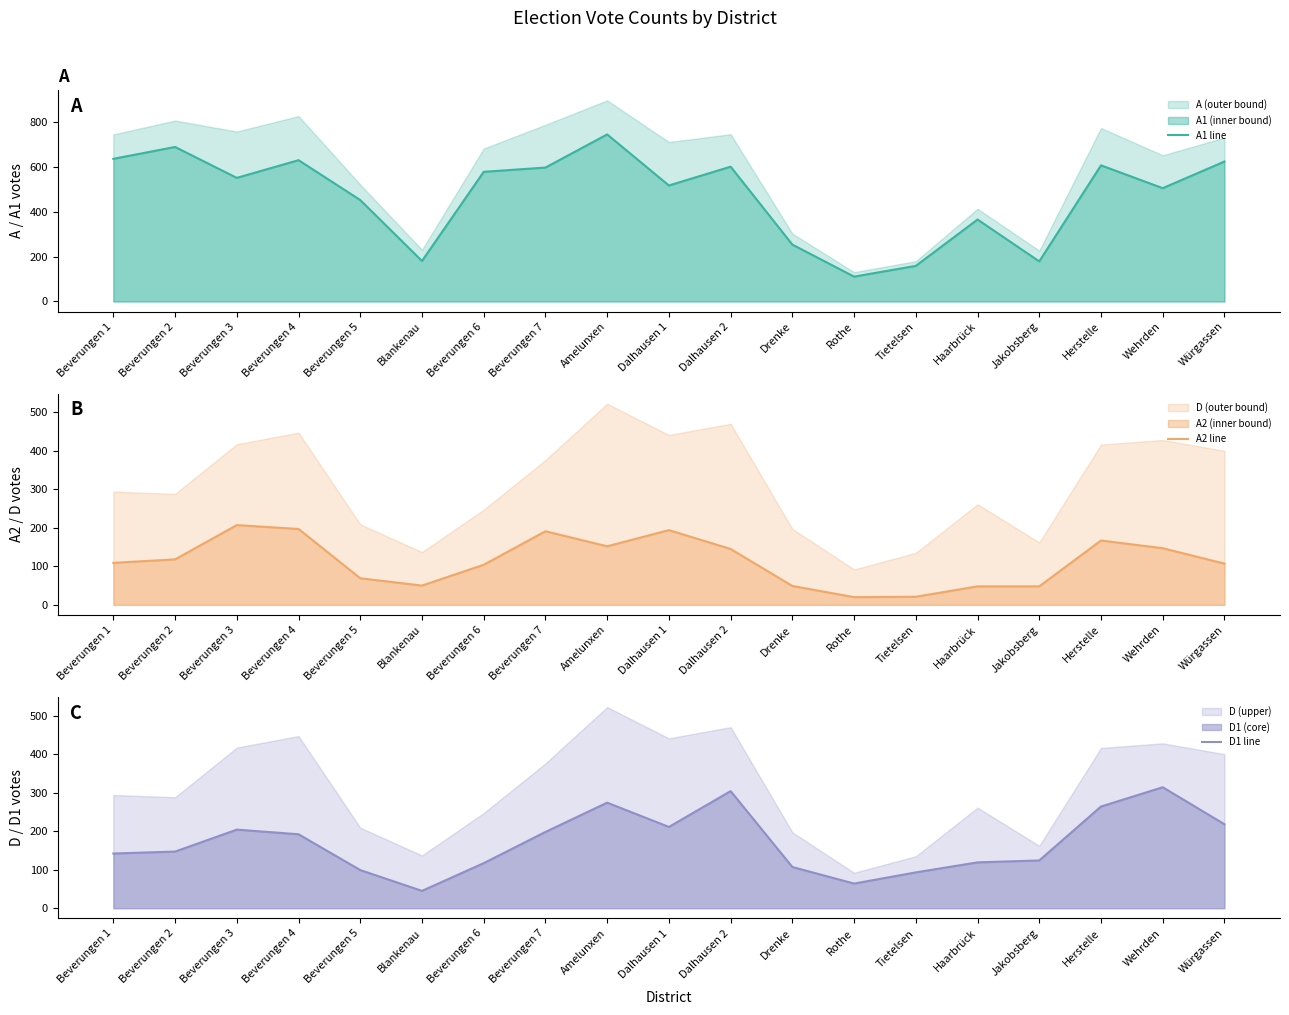

Is it true that D1 line equals 218 at Würgassen?

True